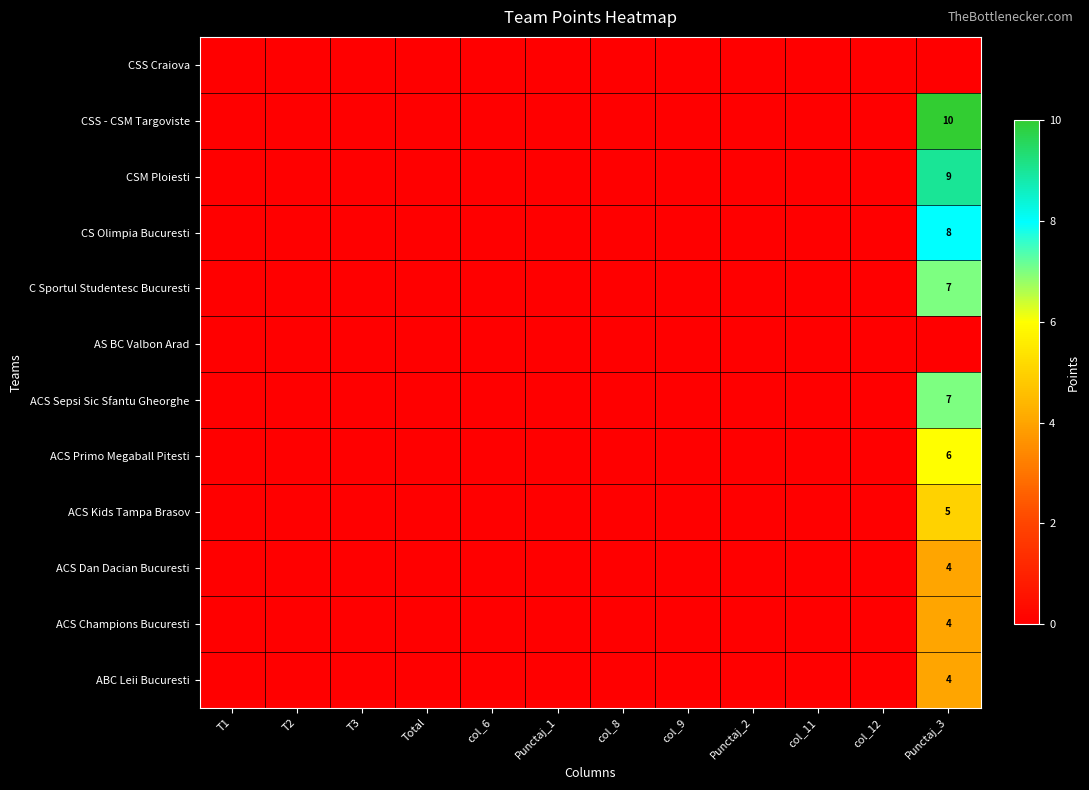

What is the difference between the maximum and minimum values in the CS Olimpia Bucuresti series?

8